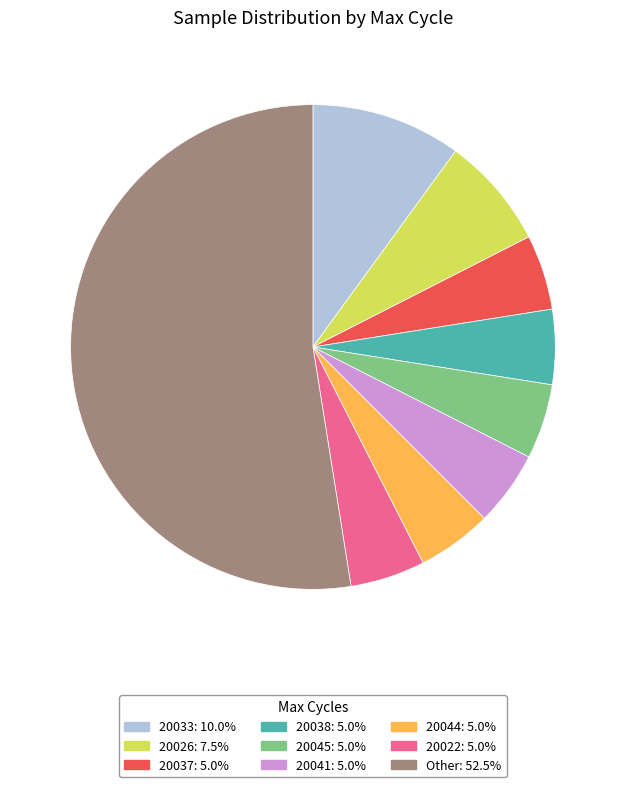

Does any single category account for the majority?

Yes